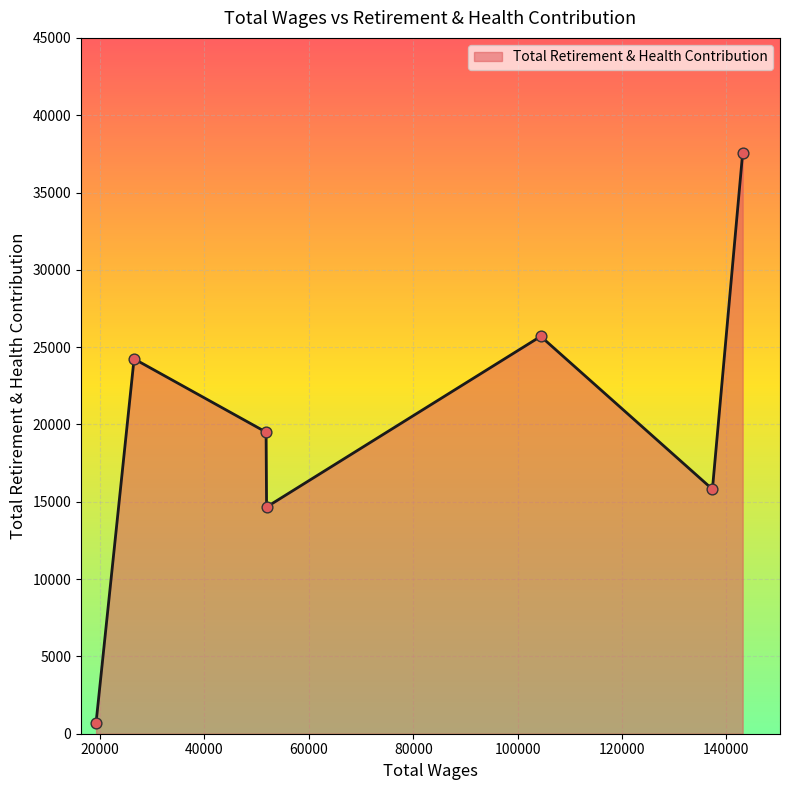

What is the average value?

19740